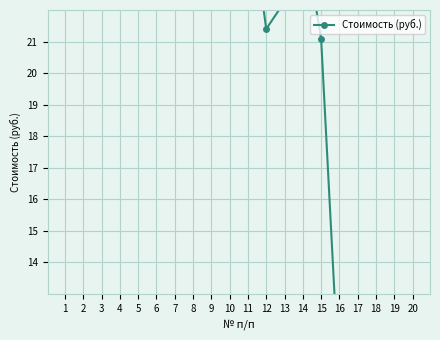

The value at 20 is 11.2. True or false?

True